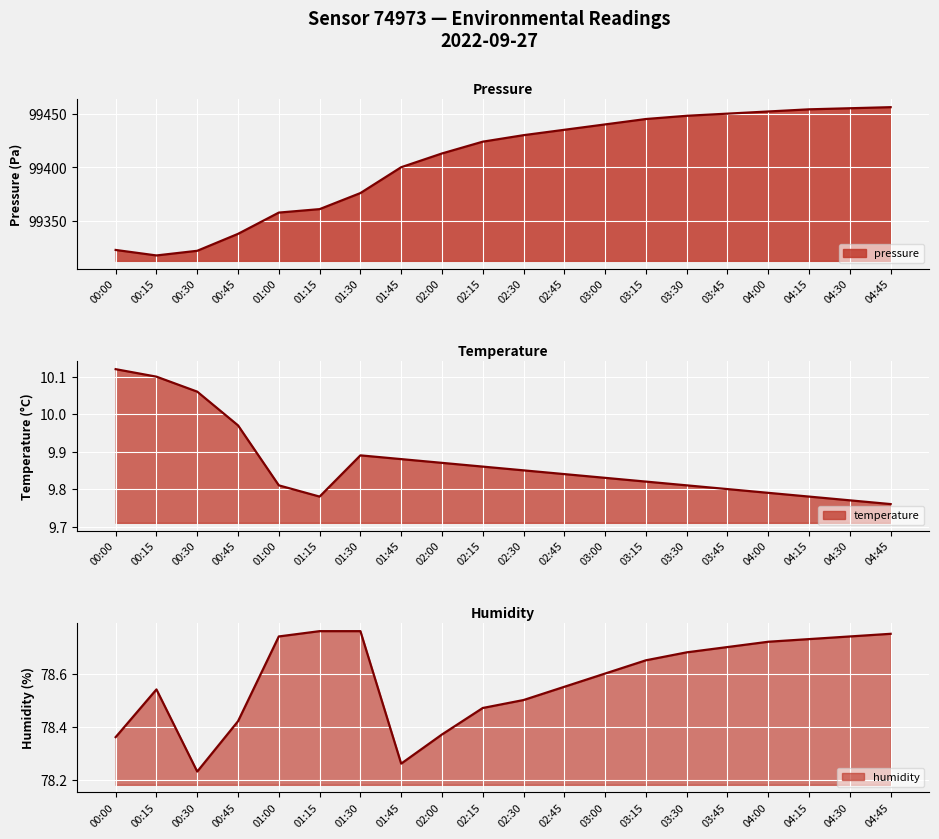

Where is the first local minimum for humidity?

00:30